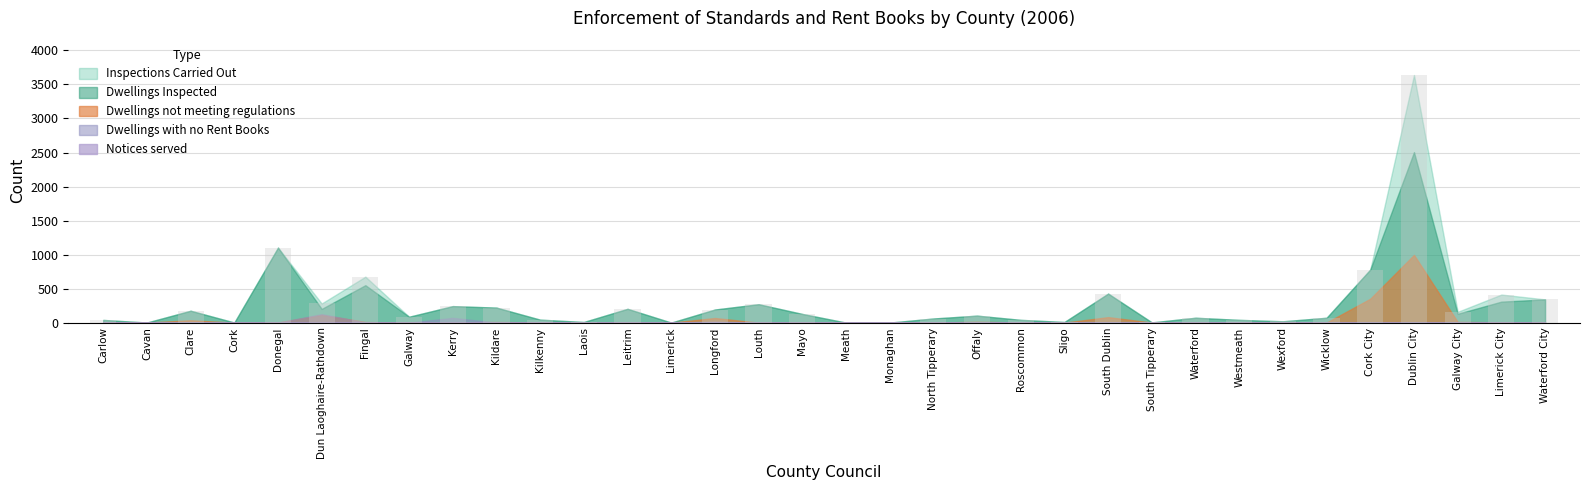

Which has a higher value, Fingal or Louth?

Fingal